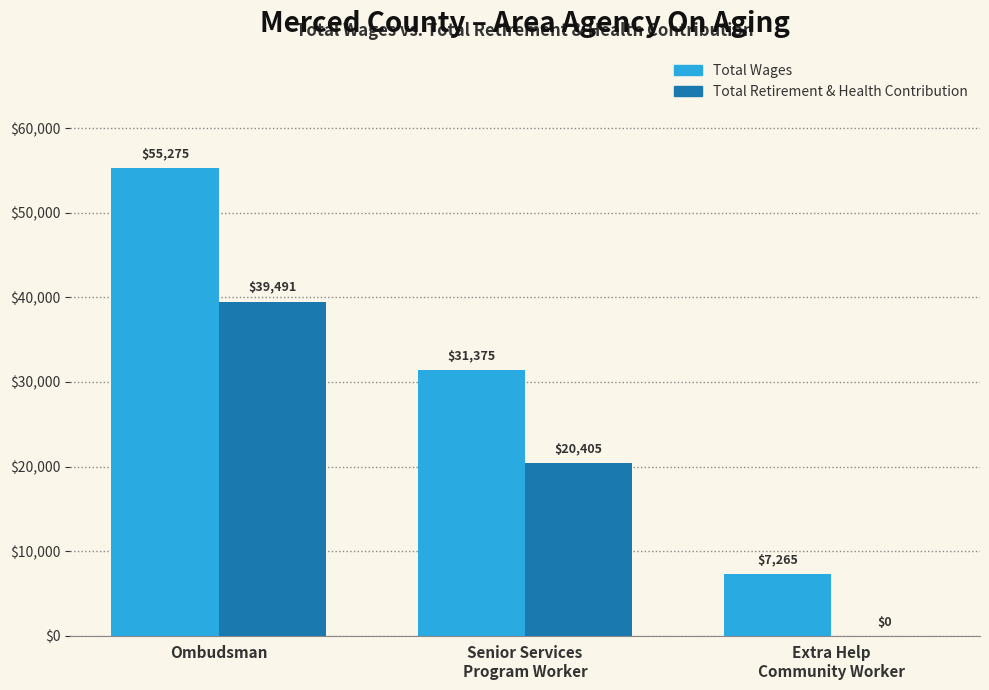

What is the difference between the Total Retirement & Health Contribution values at Ombudsman and Senior Services
Program Worker?

19086